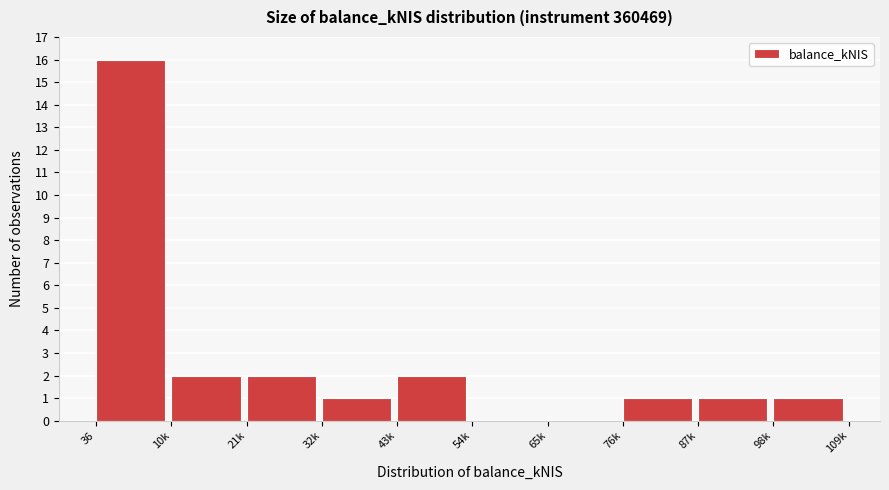

Reading left to right, transcribe all the data shown in this chart.

36=16	10k=2	21k=2	32k=1	43k=2	54k=0	65k=0	76k=1	87k=1	98k=1